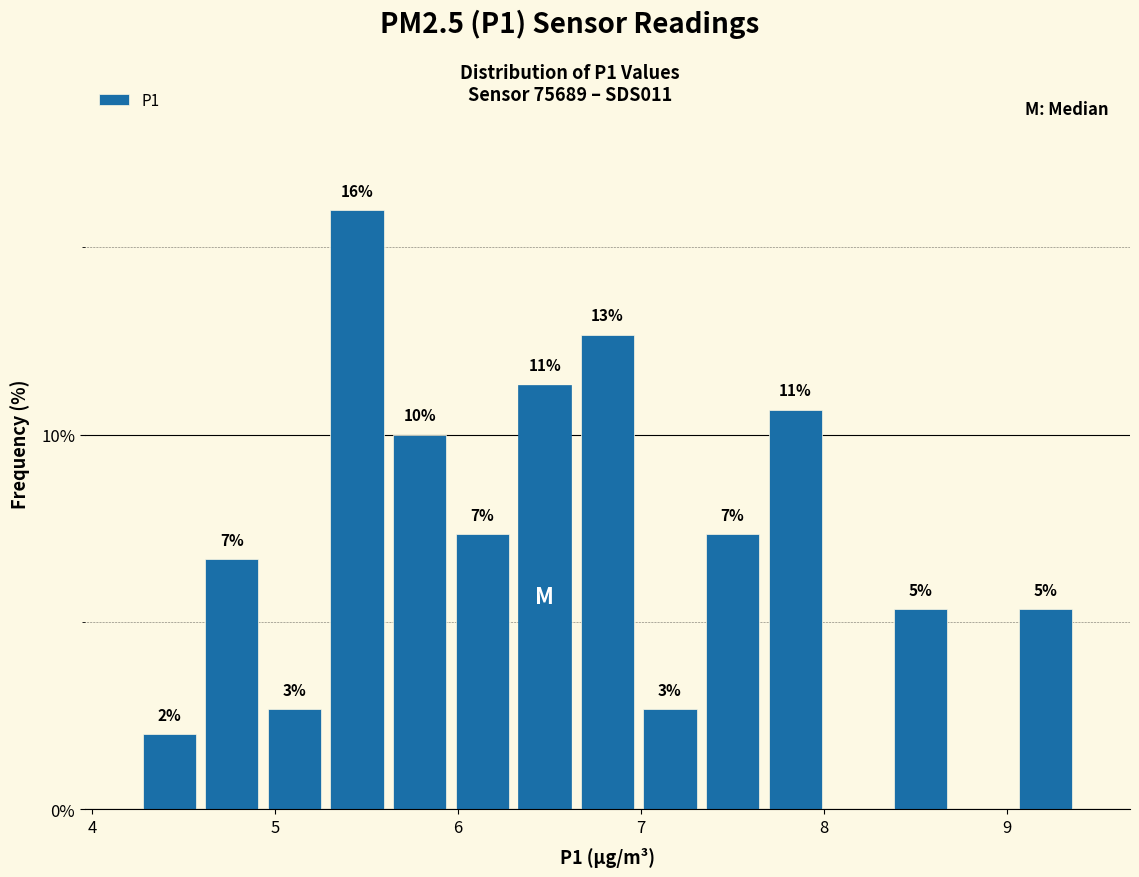

Read against the x-axis, roughly where is the centre of the tallest bar?

5.4